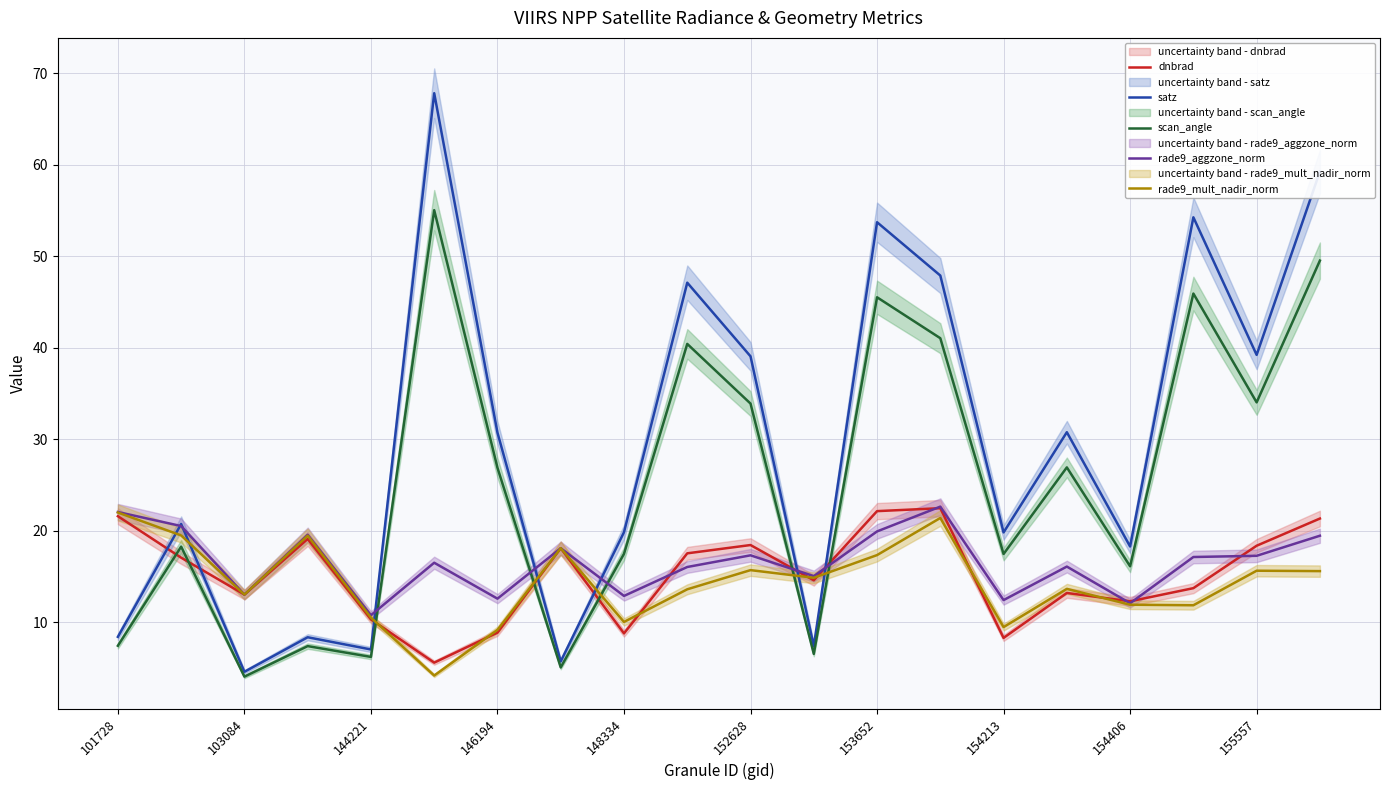

At which label does dnbrad first exceed 17?

101728